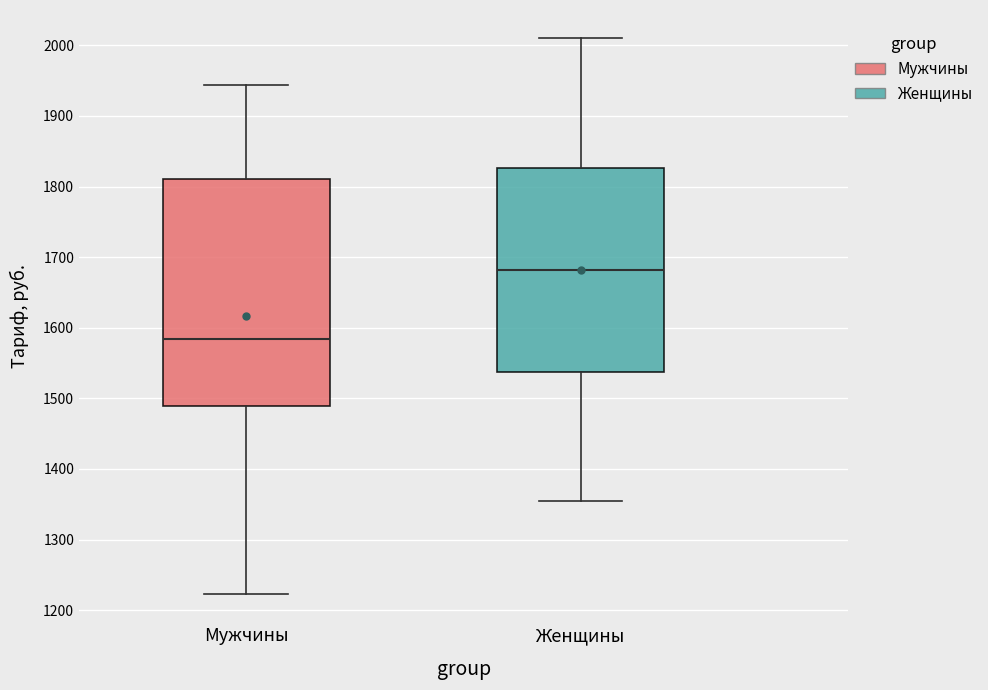

Which box is the tallest, from its lower edge to its upper edge?

Мужчины